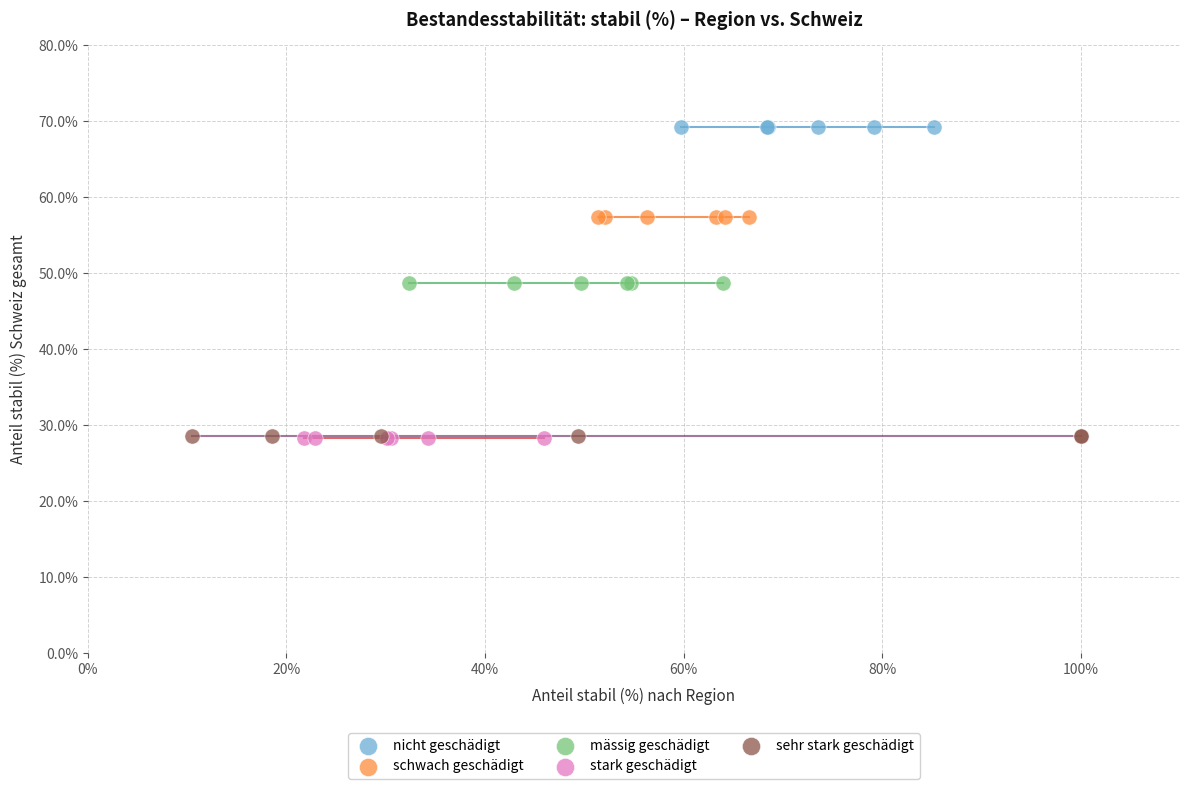

Which series contains the highest Y value?

nicht geschädigt